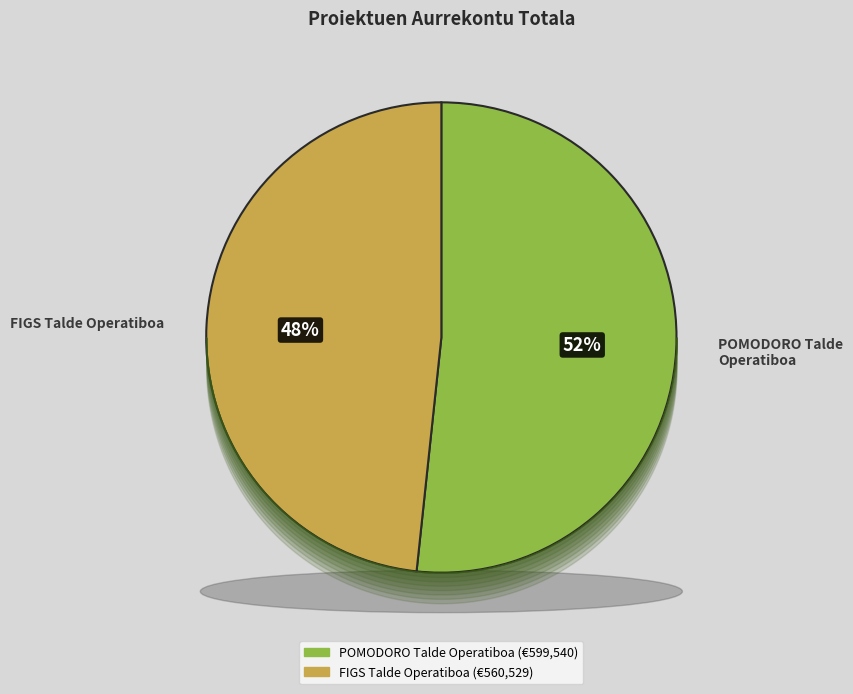

True or false: FIGS Talde Operatiboa accounts for 48% of the total.

True